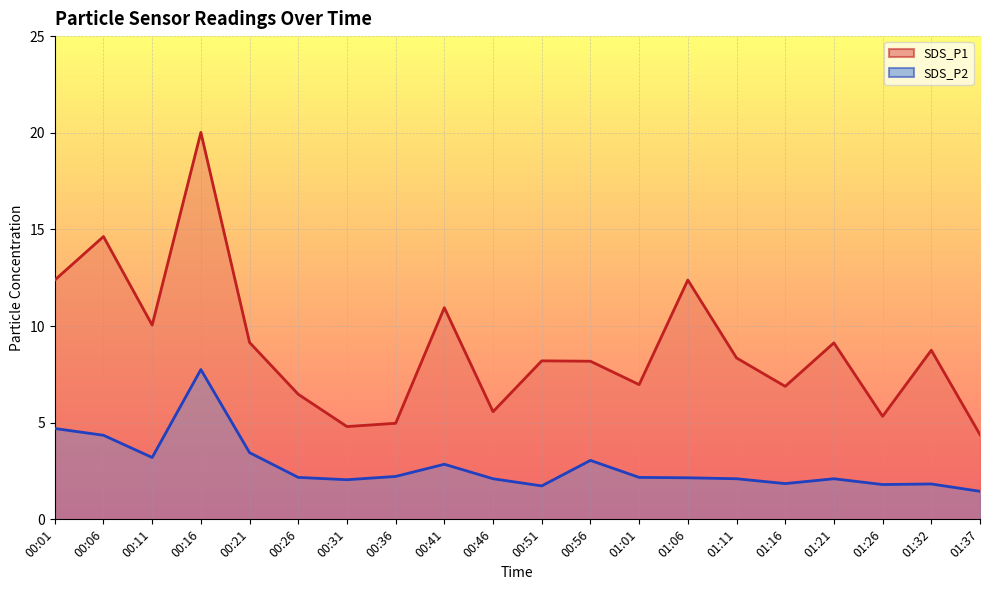

Where is the first local maximum for SDS_P1 line?

00:06